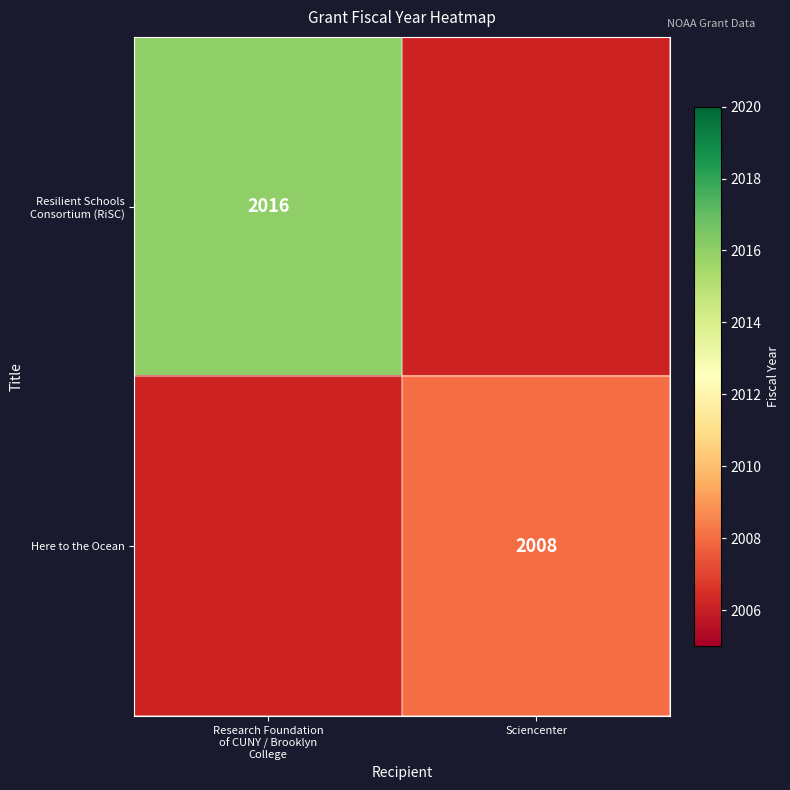

Is it true that Here to the Ocean equals 2008 at Sciencenter?

True